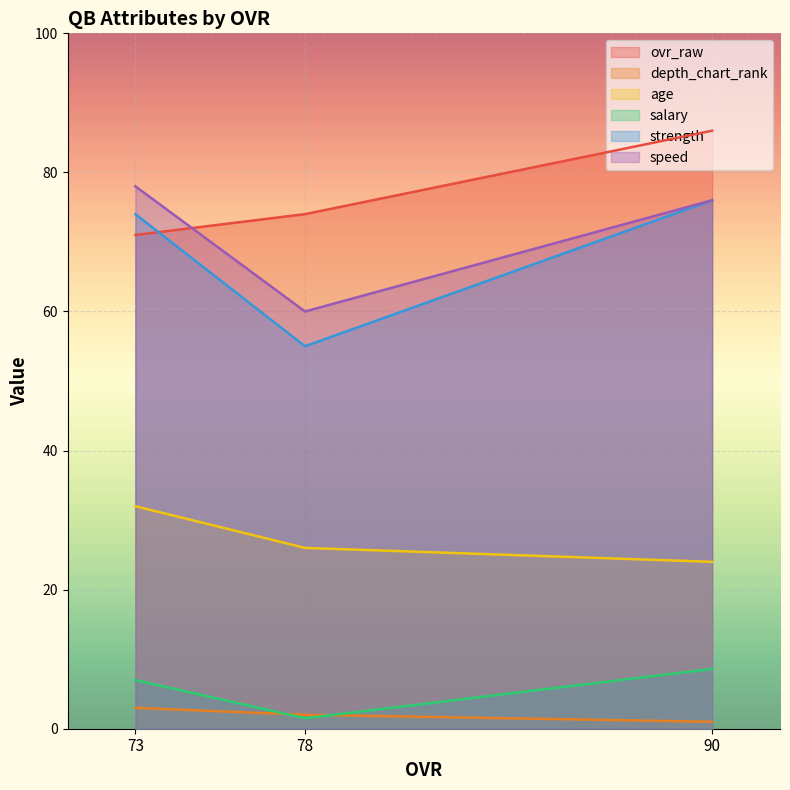

Rank the series at 78 from highest to lowest value.

ovr_raw, speed, strength, age, depth_chart_rank, salary